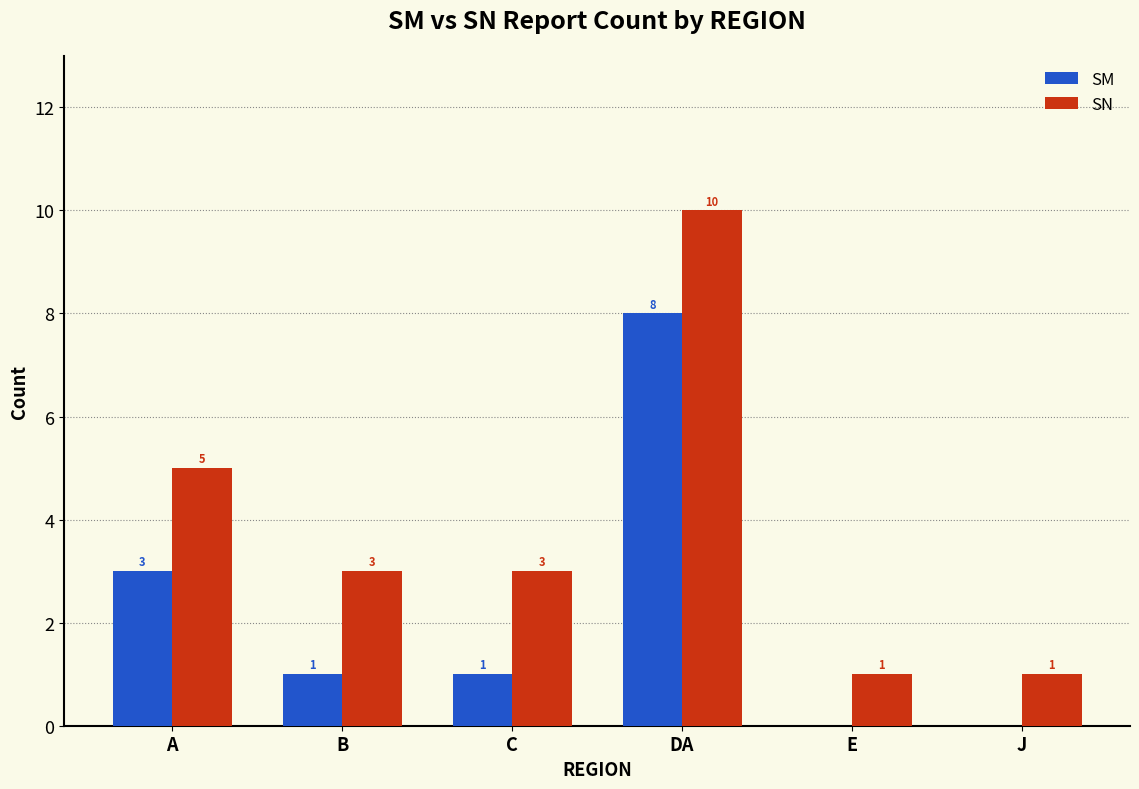

The value of SN at B is 3. True or false?

True